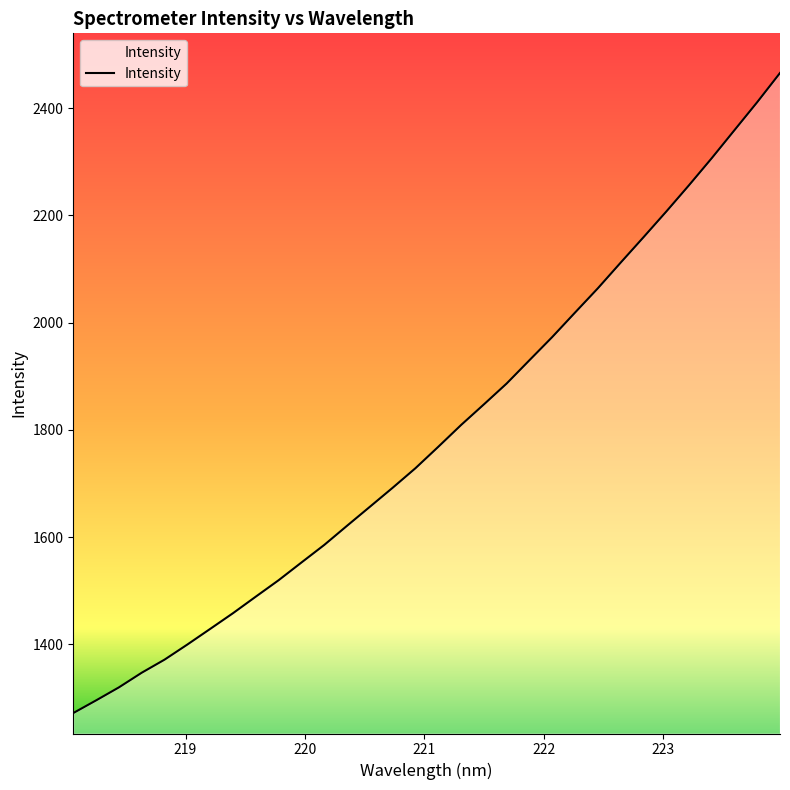

What is the greatest value displayed?

2465.7